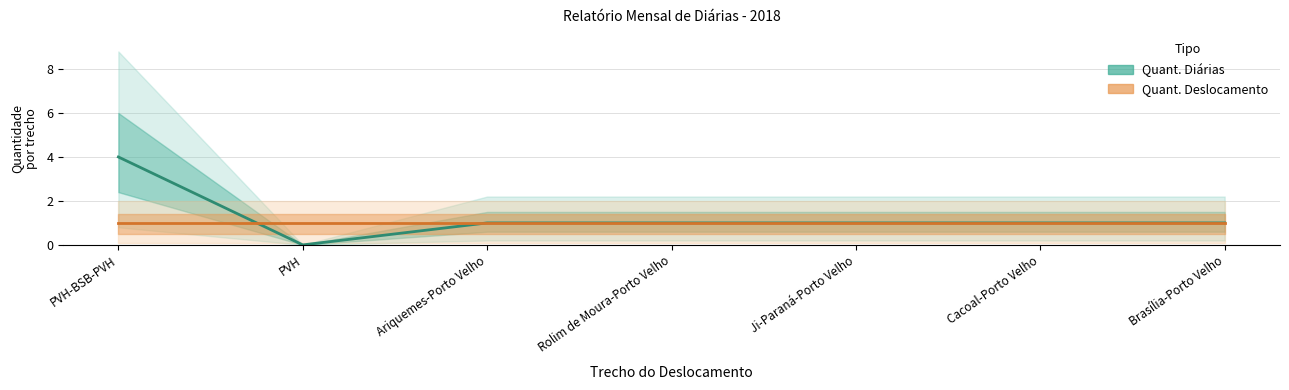

What is the value of the Quant. Deslocamento point at the 4th from the left?

1